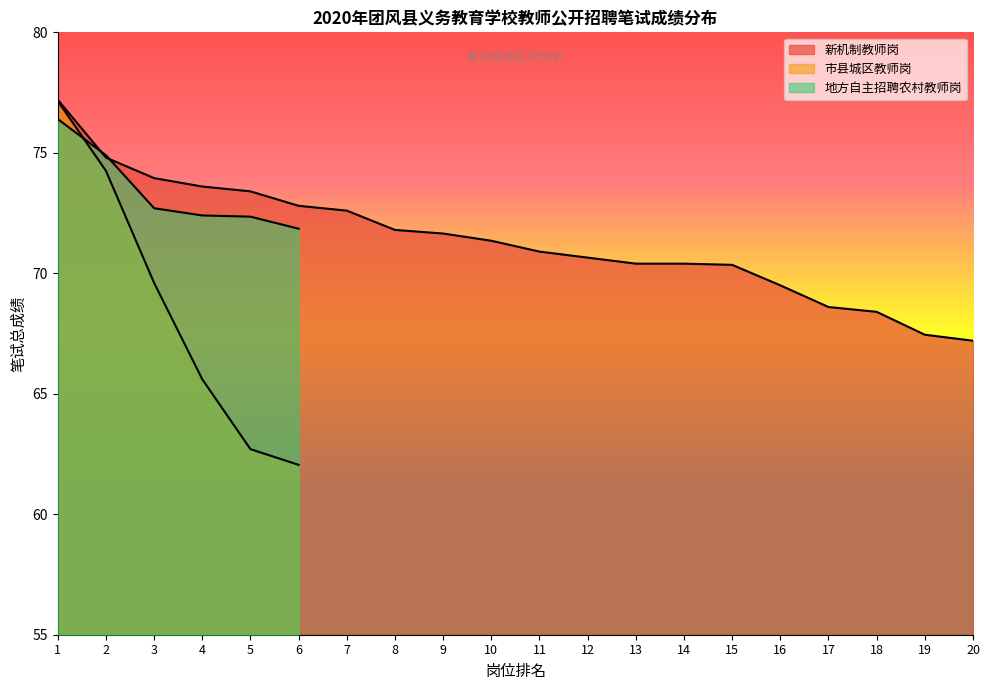

True or false: 新机制教师岗 has more than 2 points higher than both neighbors.

False